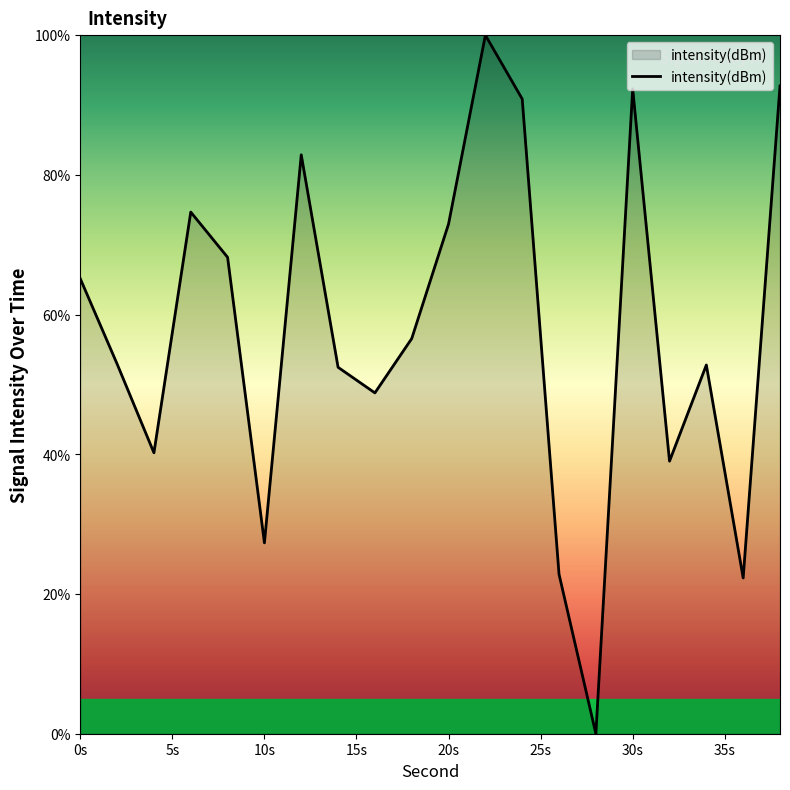

What is the maximum value shown in the chart?

100.0